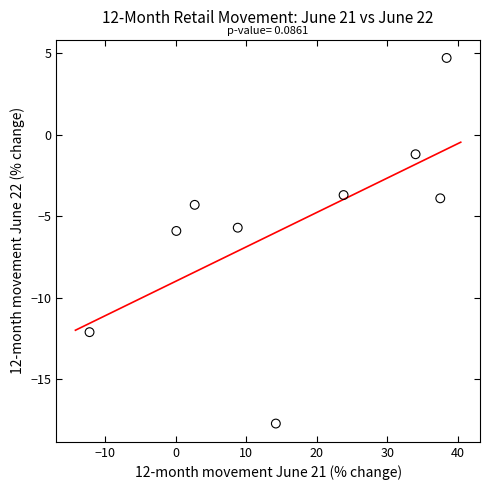

What is the average X value?

16.4